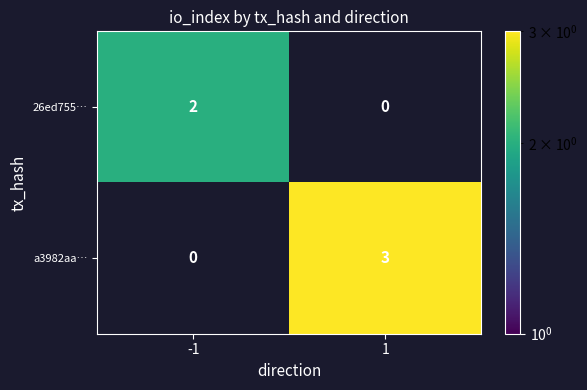

Rank the series at -1 from highest to lowest value.

26ed755…, a3982aa…